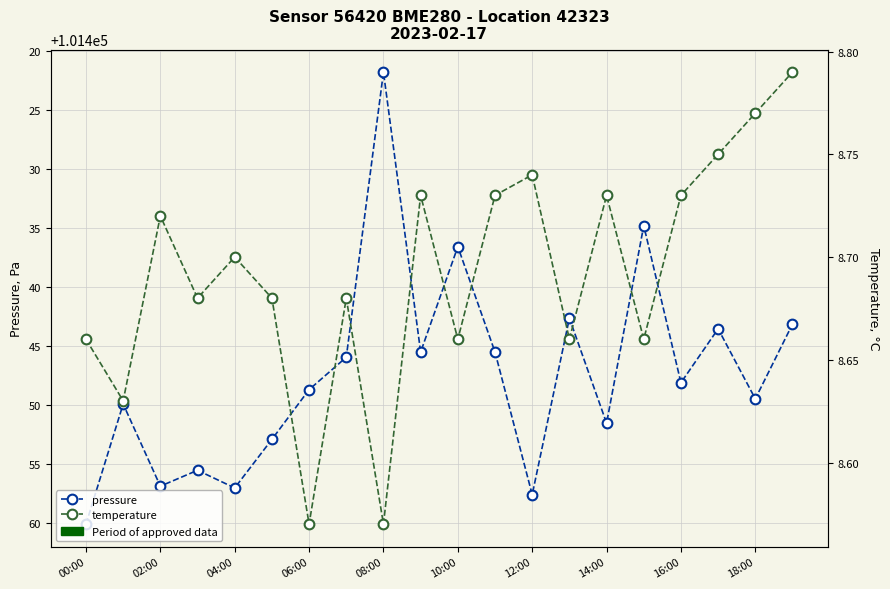

List the series in order of their peak value, highest first.

pressure, temperature